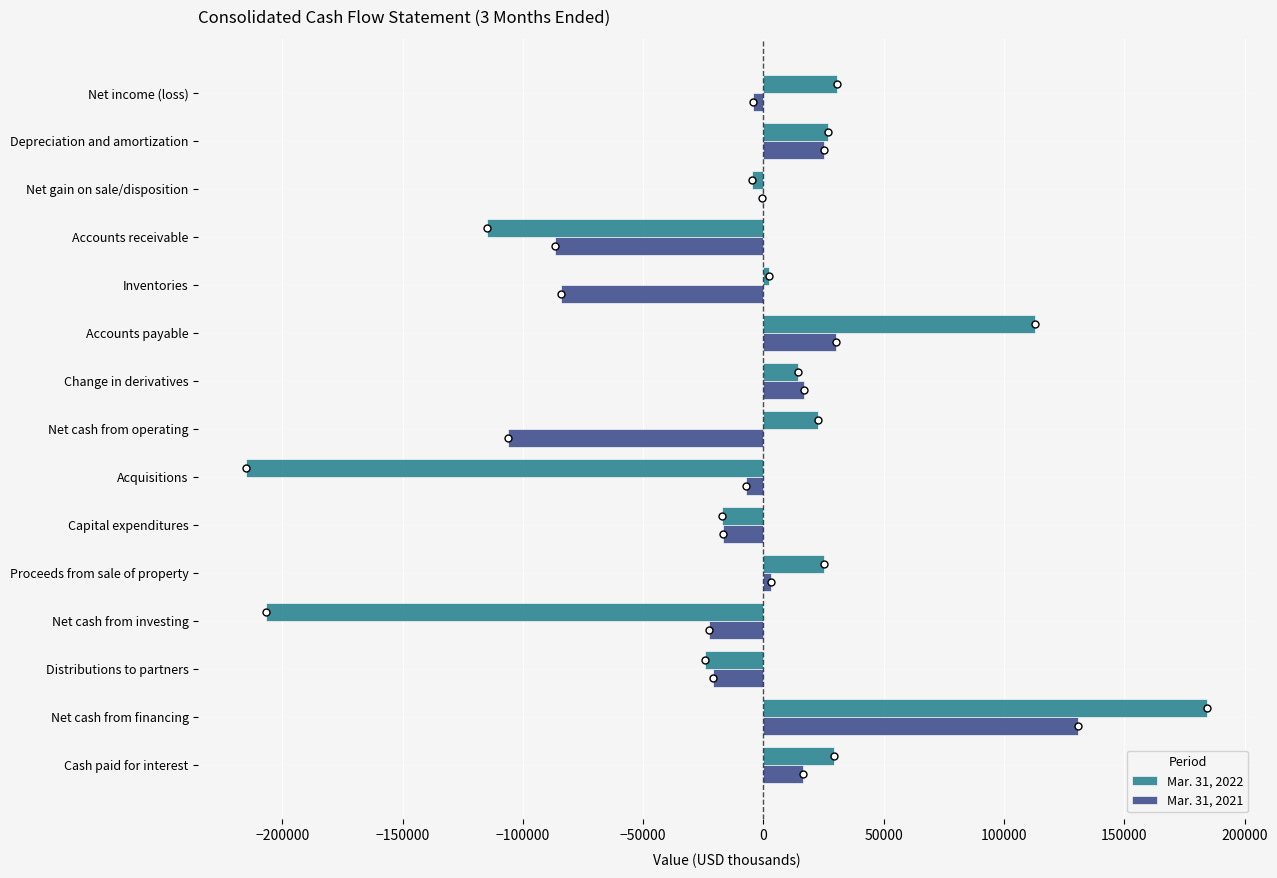

At which category is the sum across all series the highest?

Net cash from financing